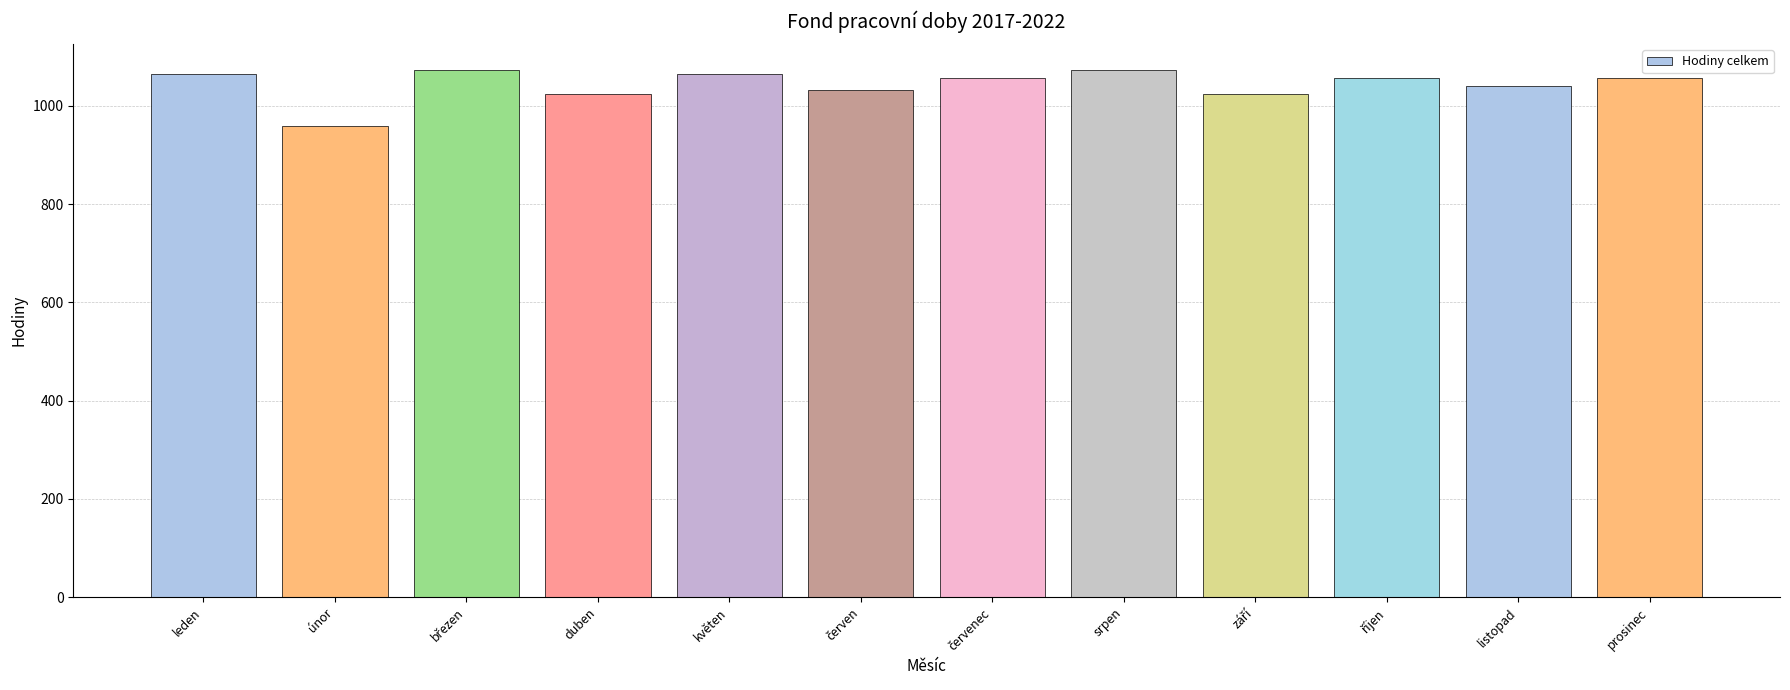

Which has a higher value, duben or květen?

květen